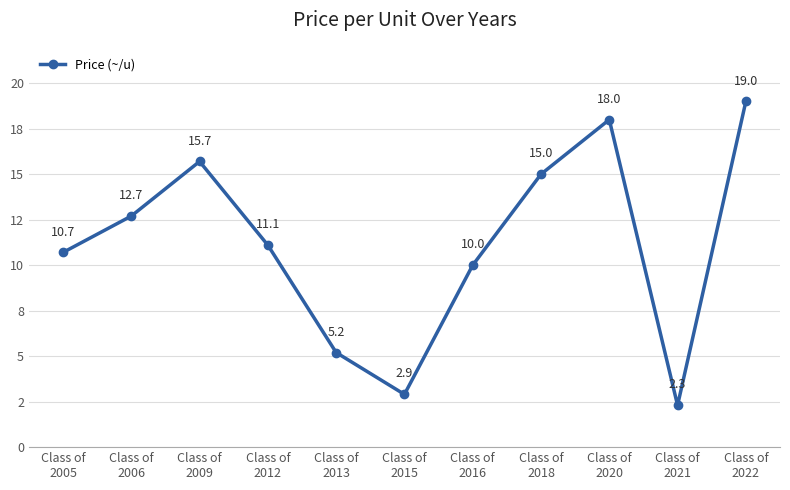

How many interior local valleys (lower than both neighbors) does the data have?

2